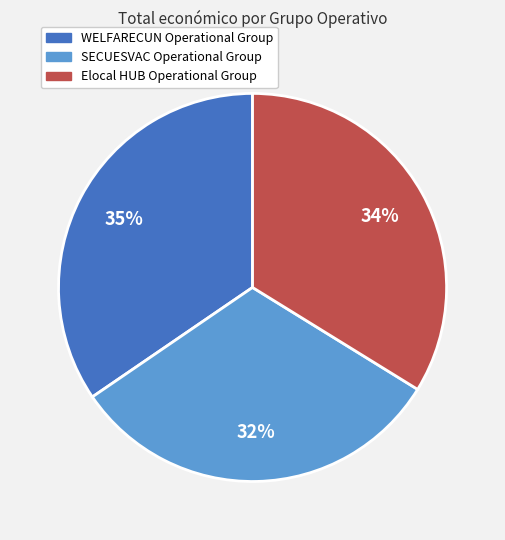

Do WELFARECUN Operational Group and Elocal HUB Operational Group together represent more than half of the pie?

Yes